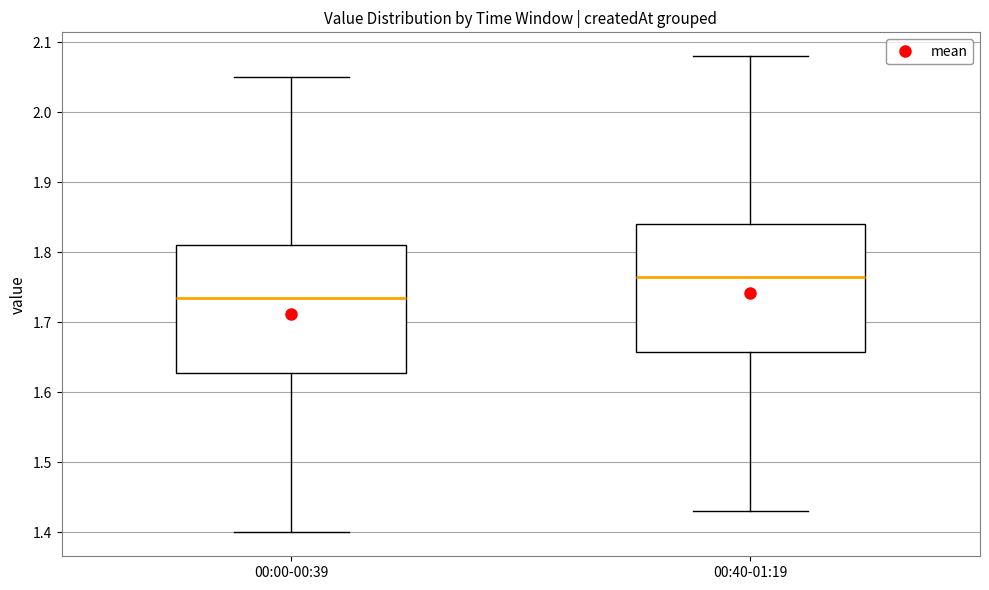

Reading left to right, transcribe this box plot: for each box, give where its median line is, the range the box spans, and where its two whiskers end, as read against the y-axis. The values are not printed on the chart, so give them approximately, as read against the axis.

00:00-00:39: median 1.74, box 1.63 to 1.81, whiskers 1.40 to 2.05
00:40-01:19: median 1.77, box 1.66 to 1.84, whiskers 1.43 to 2.08